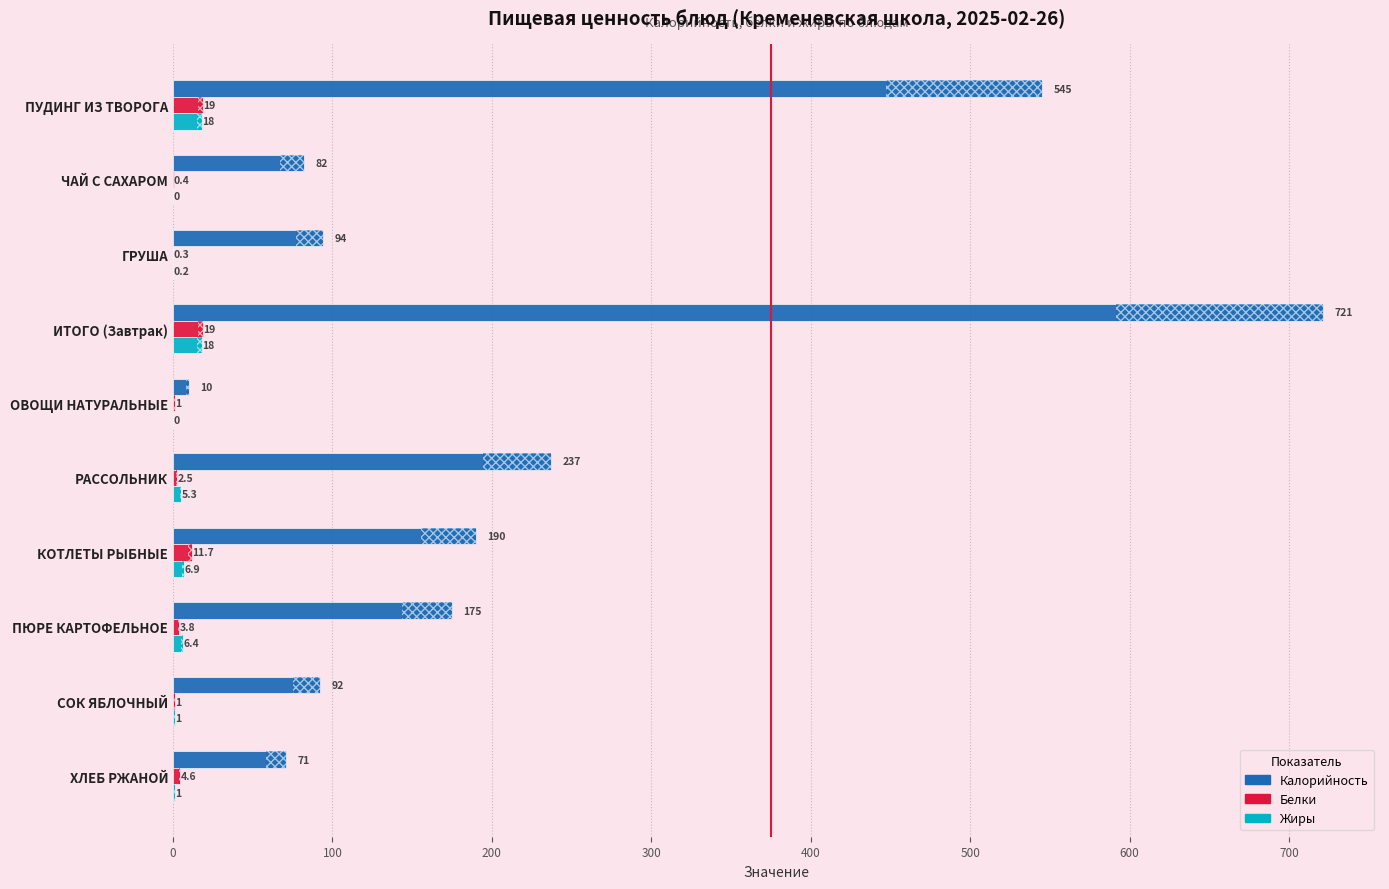

How many bars are there in each group?

3